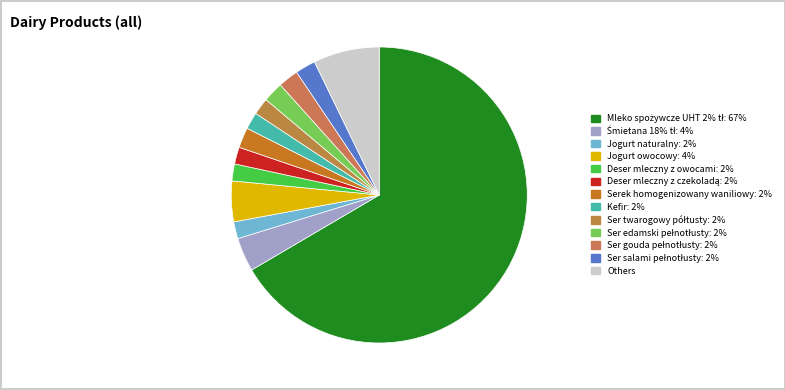

How many segments does this pie chart have?

13